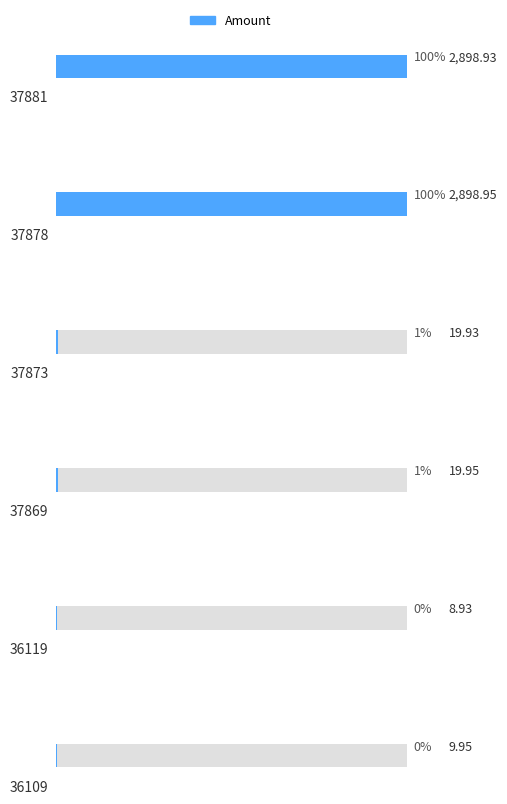

What is the average value?

976.1